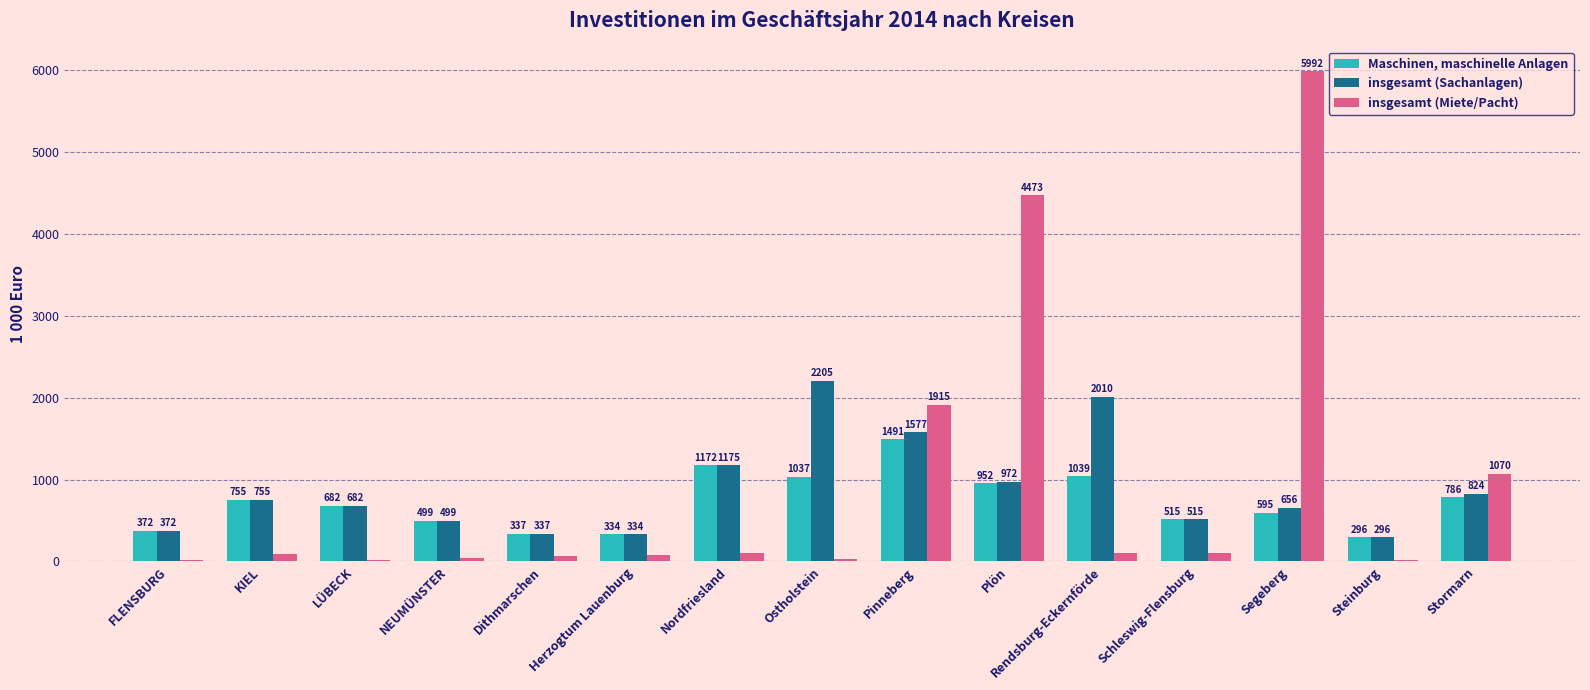

What is the spread (max minus min) of values at Herzogtum Lauenburg?

253